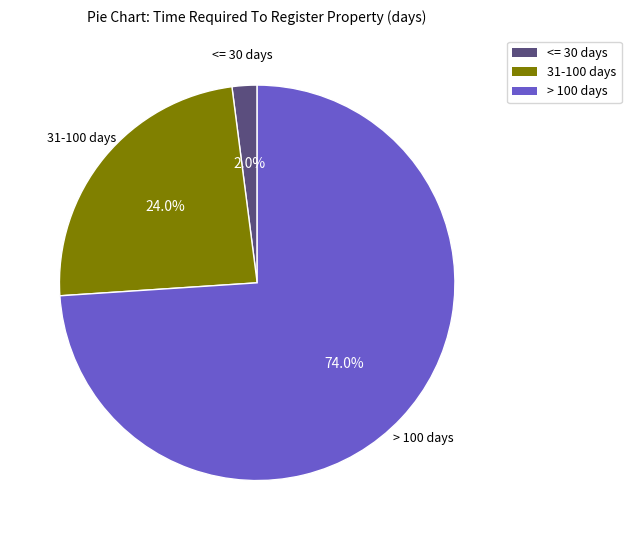

Does any single category account for the majority?

Yes